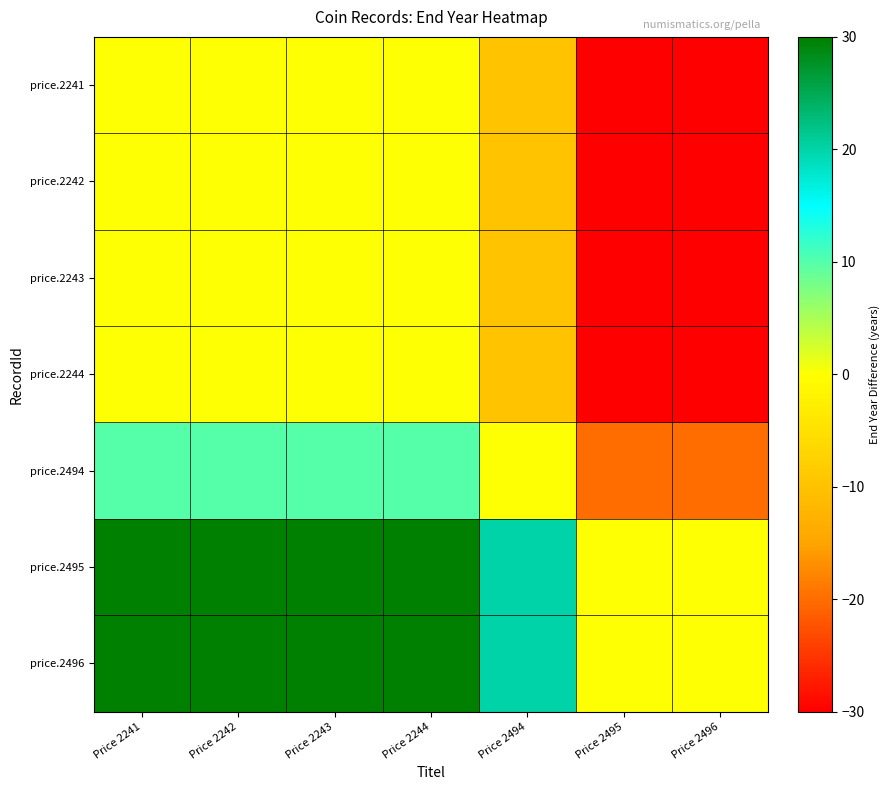

What is the total value across all series at Price 2495?

-140